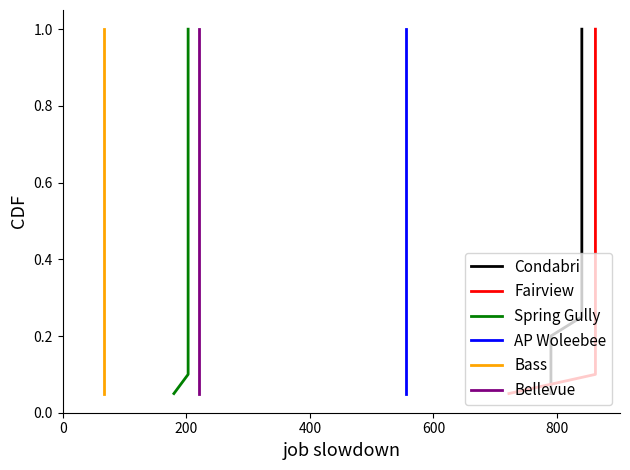

What is the greatest value displayed?

1.0